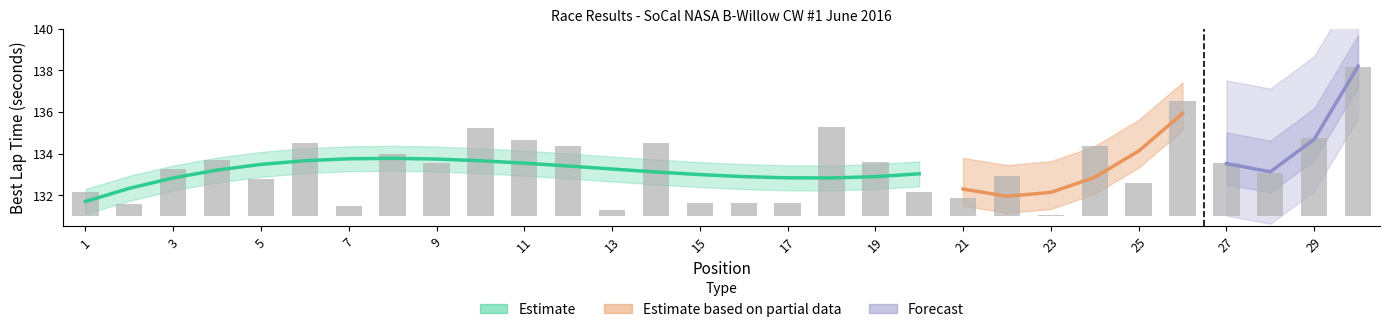

True or false: Best Lap time has a value of 133.1 at 28.

True